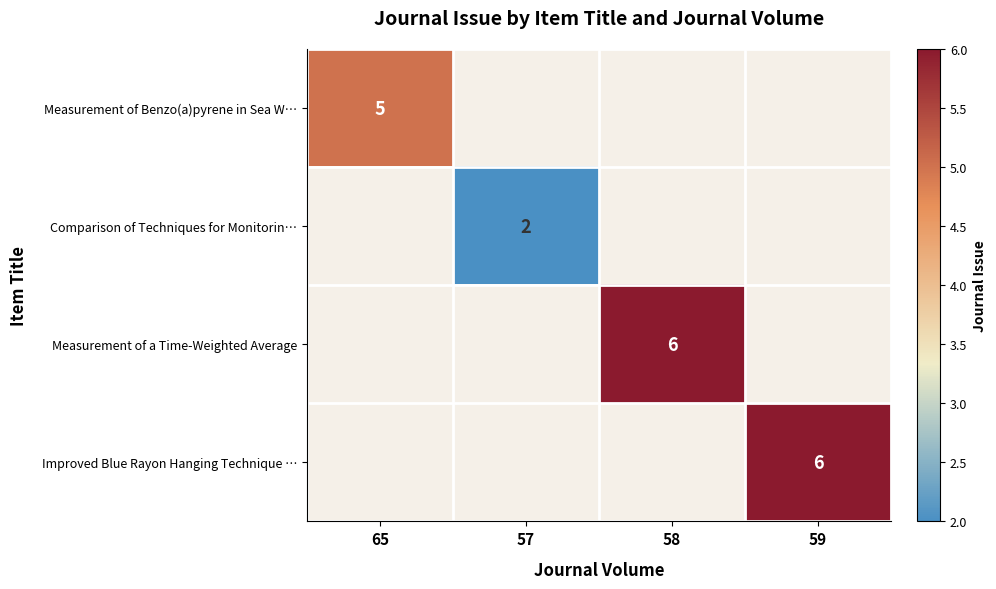

The value of Measurement of a Time-Weighted Average at 58 is 6. True or false?

True